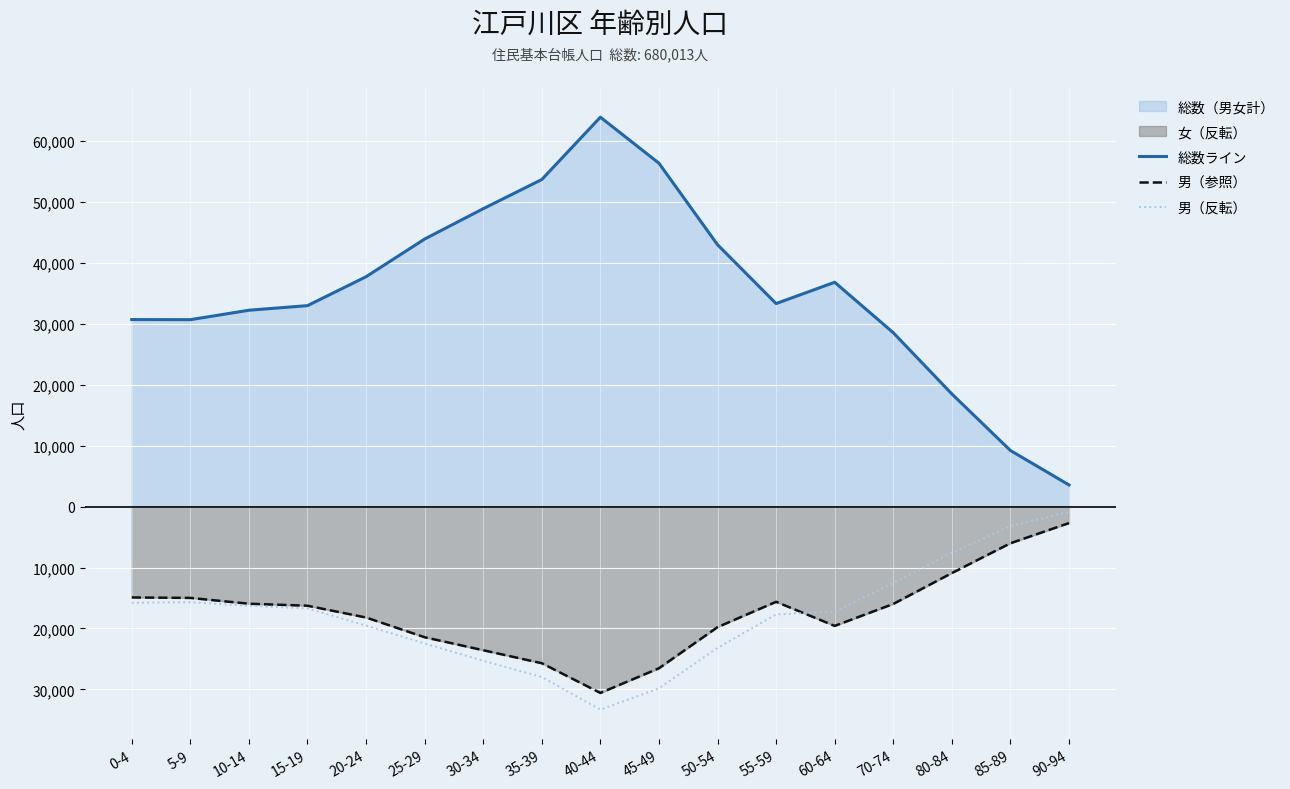

Reading left to right, what are all the values shown in this chart?

総数ライン: 0-4=30702	5-9=30681	10-14=32231	15-19=32986	20-24=37733	25-29=43918	30-34=48899	35-39=53689	40-44=63922	45-49=56362	50-54=42986	55-59=33325	60-64=36824	70-74=28541	80-84=18492	85-89=9209	90-94=3555
男（参照）: 0-4=-14914	5-9=-14991	10-14=-15944	15-19=-16273	20-24=-18207	25-29=-21449	30-34=-23578	35-39=-25713	40-44=-30589	45-49=-26541	50-54=-19787	55-59=-15631	60-64=-19584	70-74=-15982	80-84=-10912	85-89=-6018	90-94=-2707
男（反転）: 0-4=-15788	5-9=-15690	10-14=-16287	15-19=-16713	20-24=-19526	25-29=-22469	30-34=-25321	35-39=-27976	40-44=-33333	45-49=-29821	50-54=-23199	55-59=-17694	60-64=-17240	70-74=-12559	80-84=-7580	85-89=-3191	90-94=-848